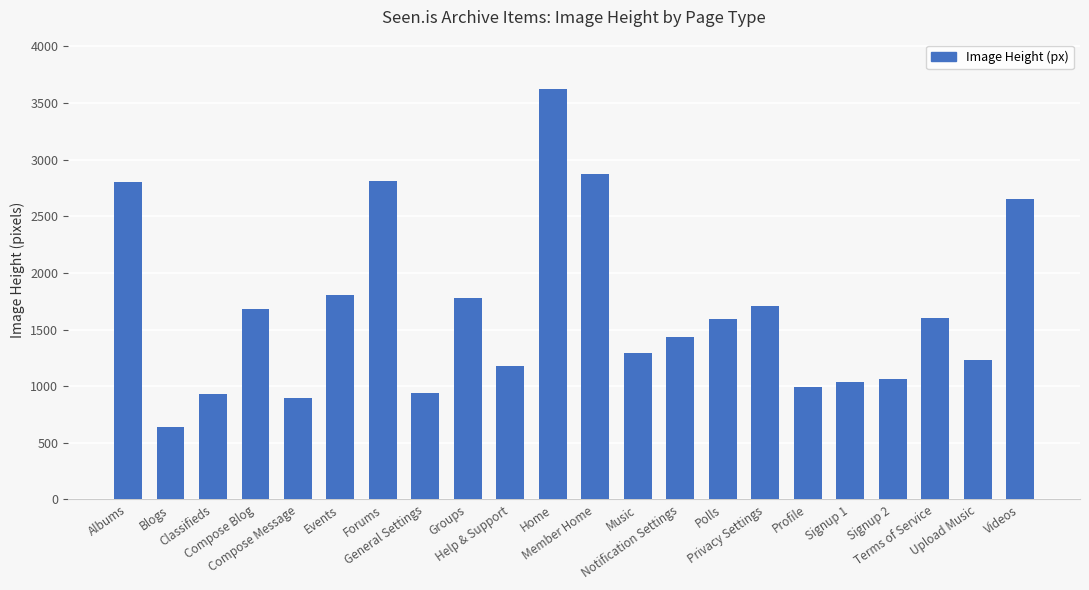

What is the minimum value shown in the chart?

642